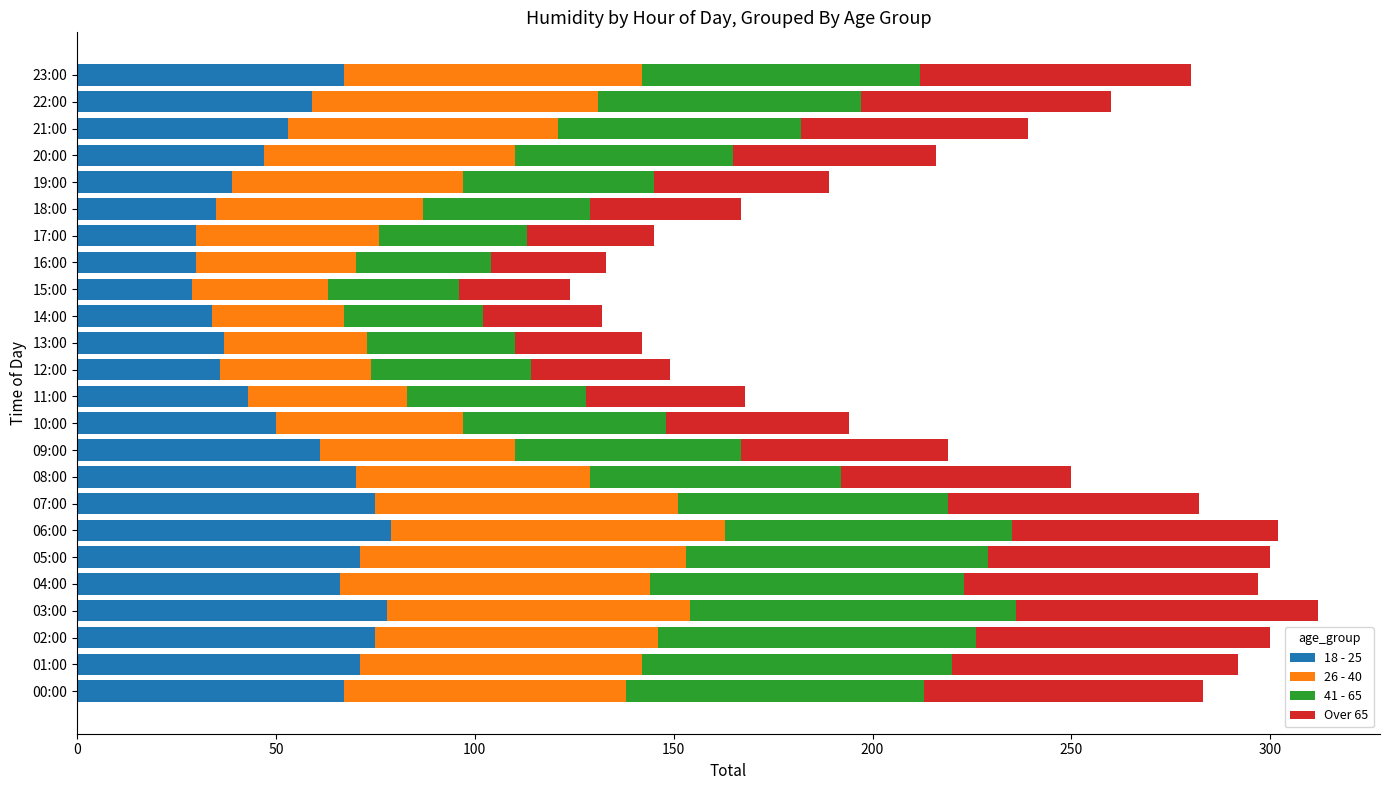

True or false: 18 - 25 has a value of 67 at 00:00.

True